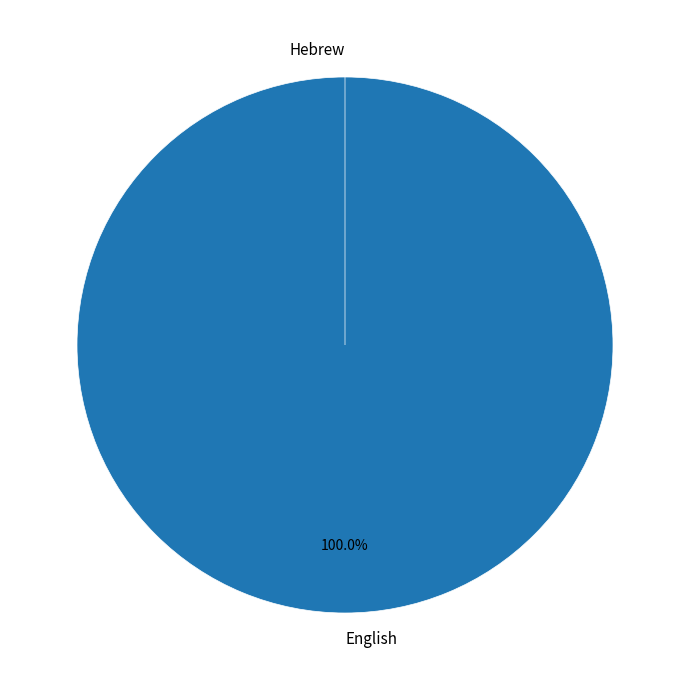

Which slice represents more than half of the pie?

English